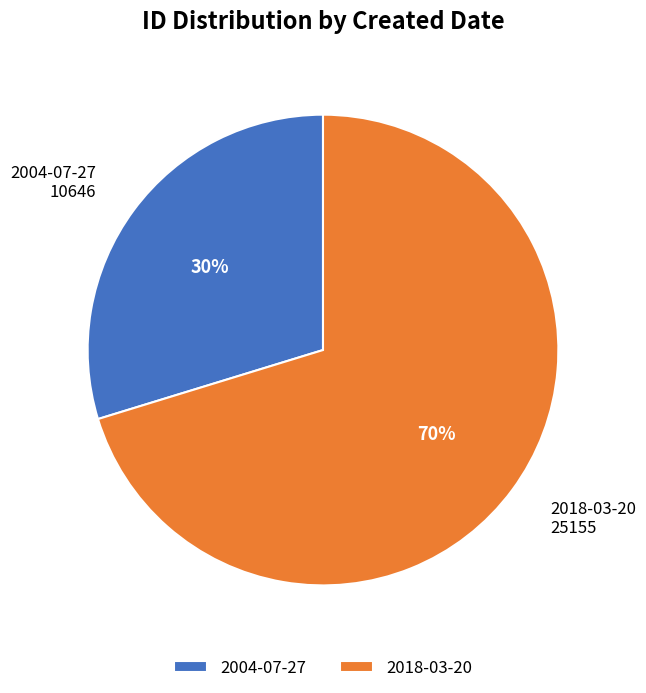

The 2018-03-20 slice represents 84% of the pie. True or false?

False